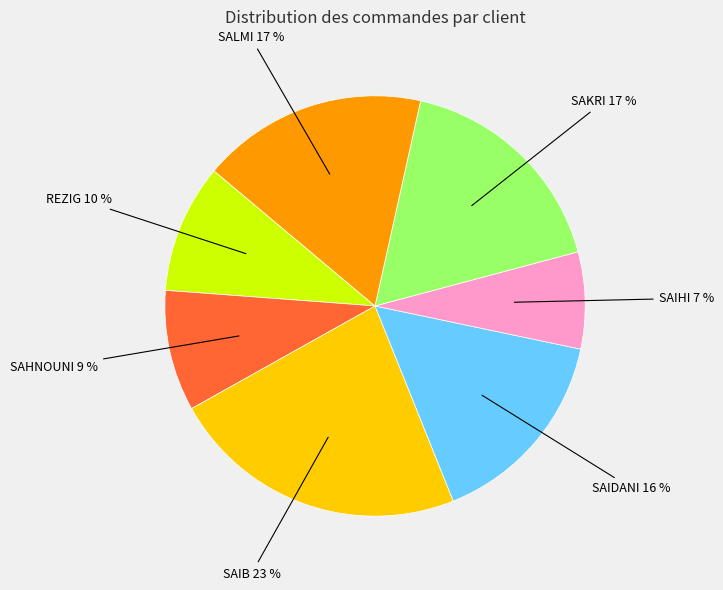

What is the largest slice in the pie chart?

SAIB